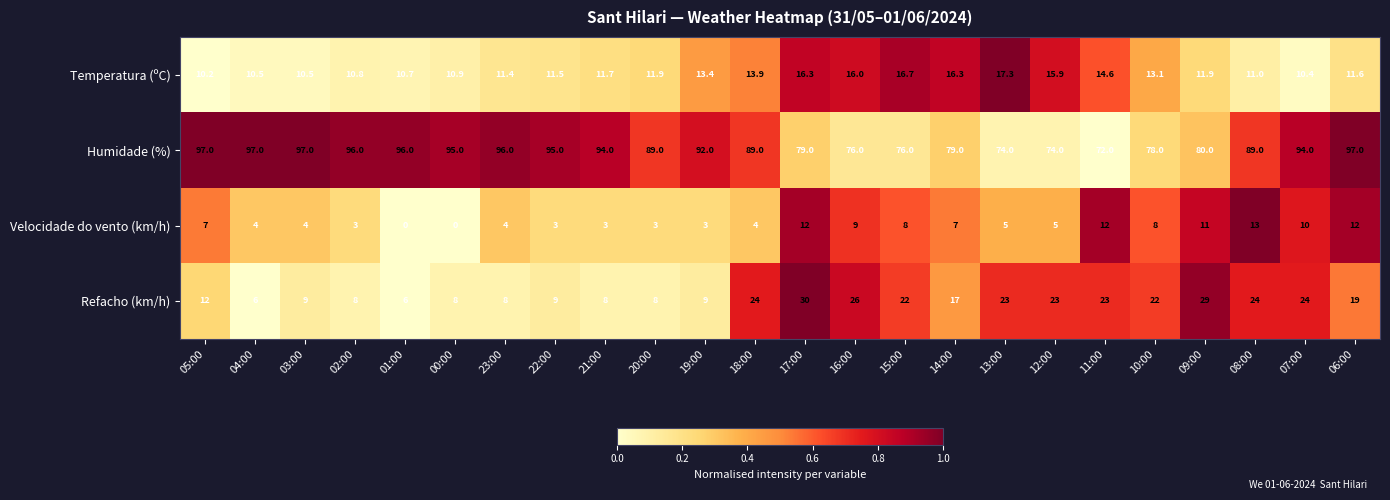

Between 04:00 and 16:00, which series saw the biggest shift?

Humidade (%)